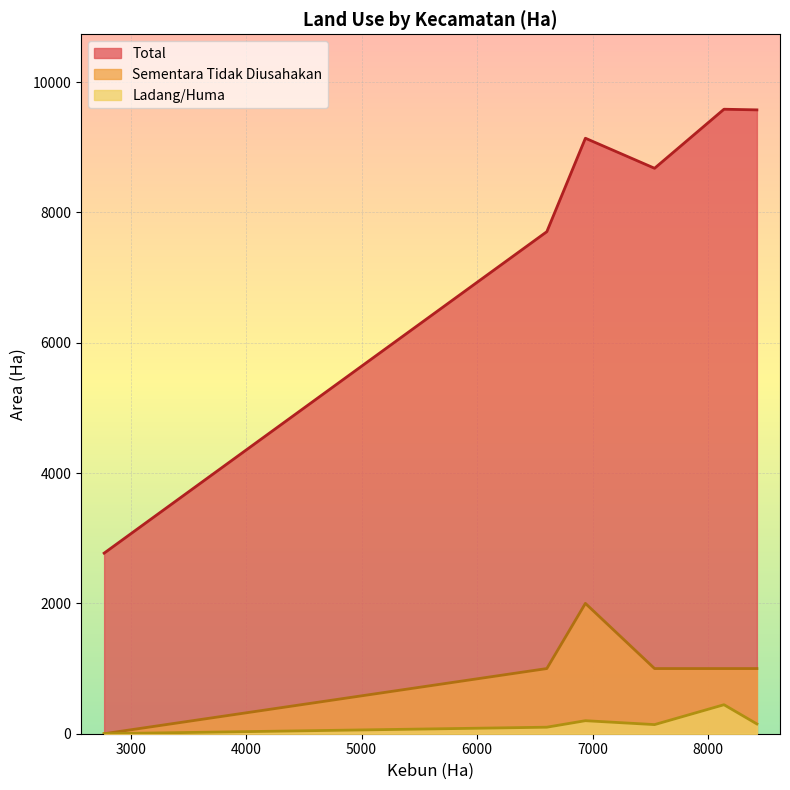

True or false: Total and Sementara Tidak Diusahakan cross at least once.

False